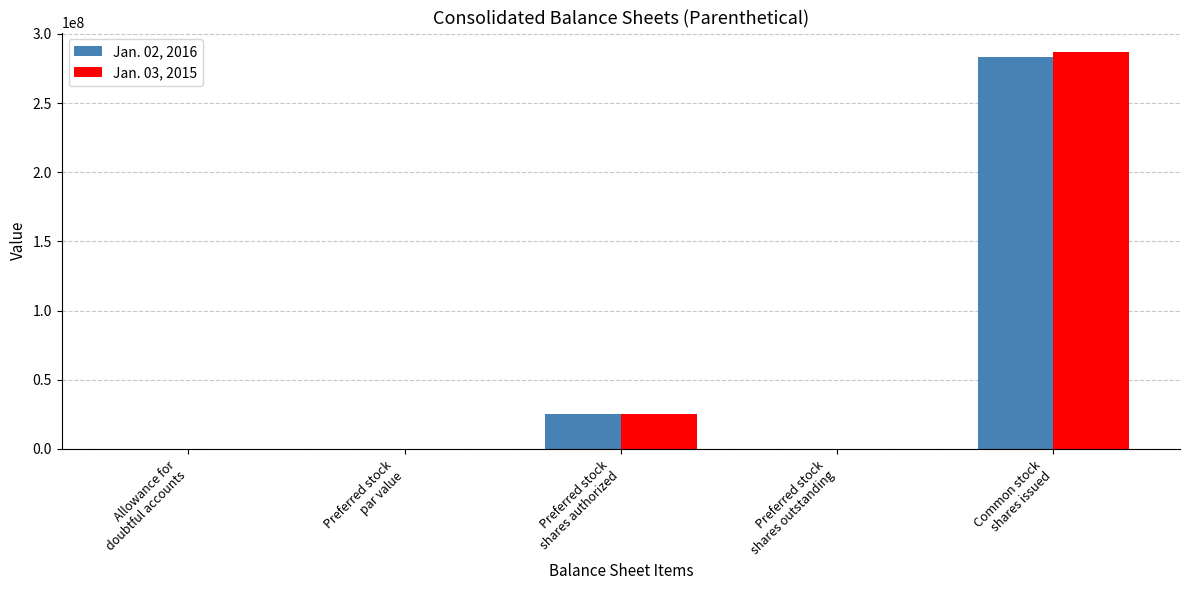

What is the maximum value shown in the chart?

286659901